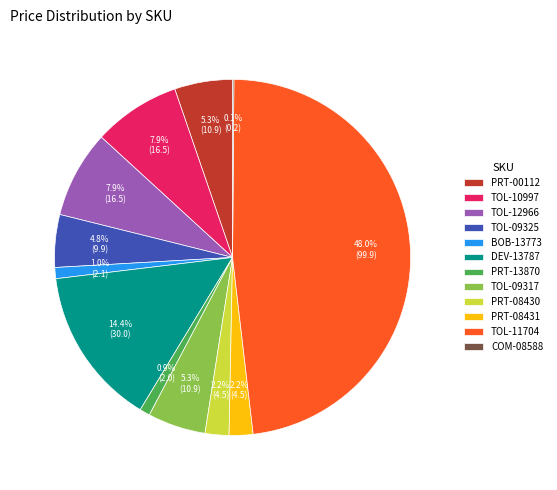

What percentage is the PRT-08431 slice, to the nearest percent?

2%